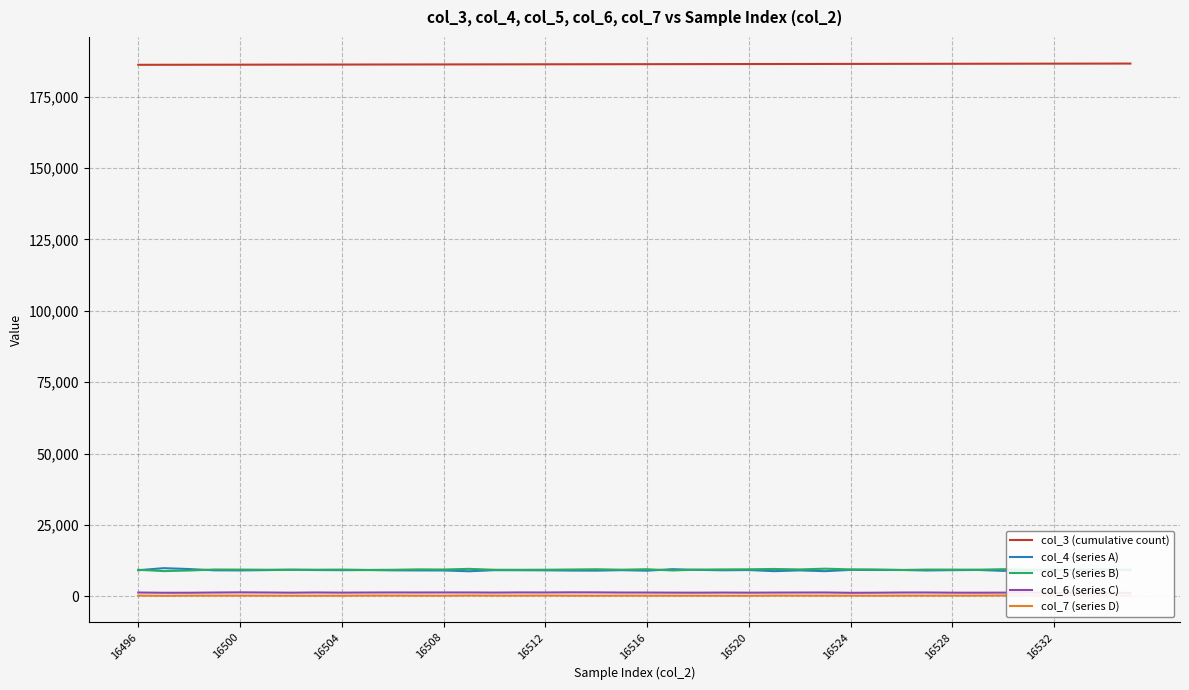

How many distinct data groups are displayed?

5